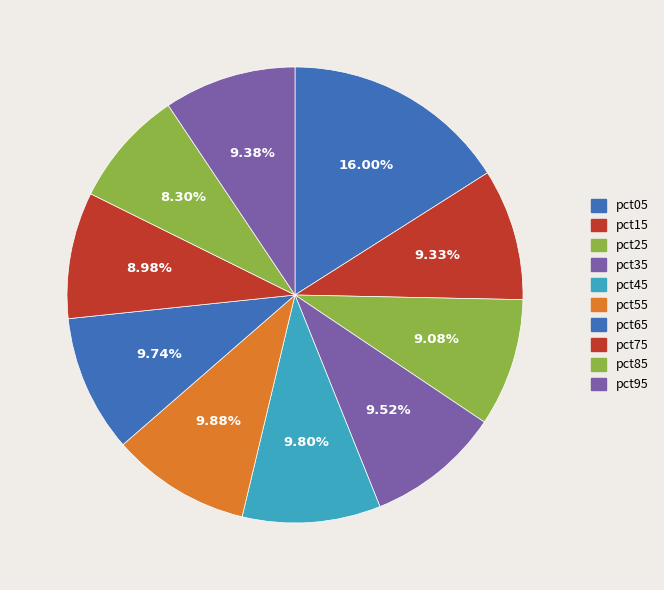

What percentage is the pct65 slice, to the nearest percent?

10%